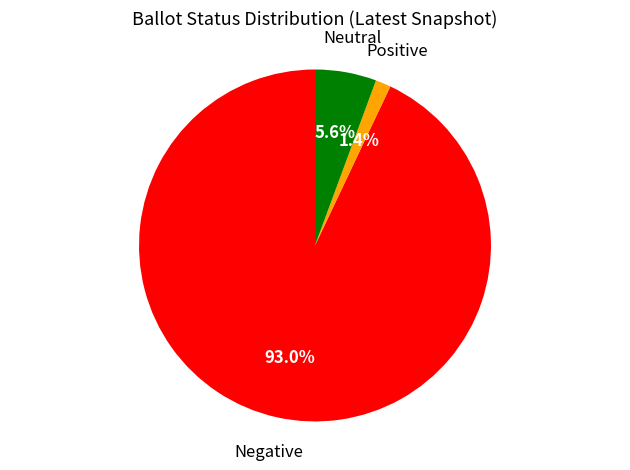

Does any single category account for the majority?

Yes